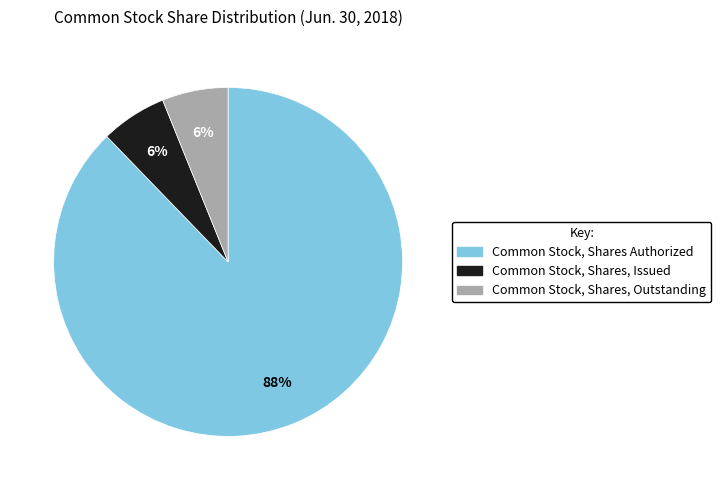

To the nearest percent, what is the combined percentage of Common Stock, Shares, Outstanding and Common Stock, Shares Authorized?

94%